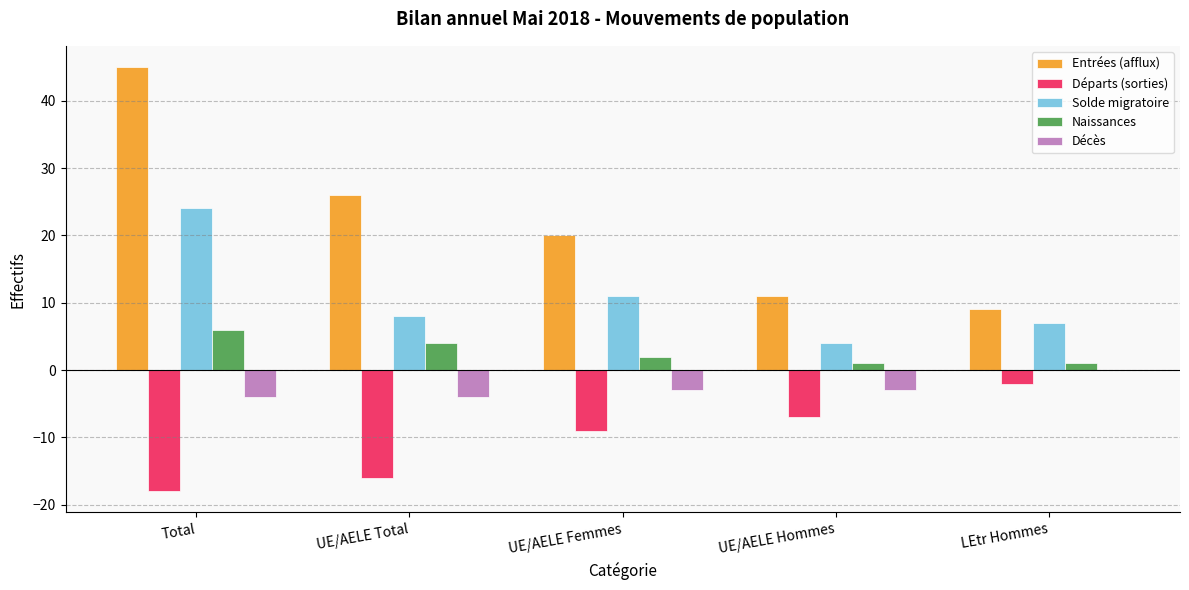

What is the sum of the Solde migratoire values at UE/AELE Femmes and UE/AELE Total?

19